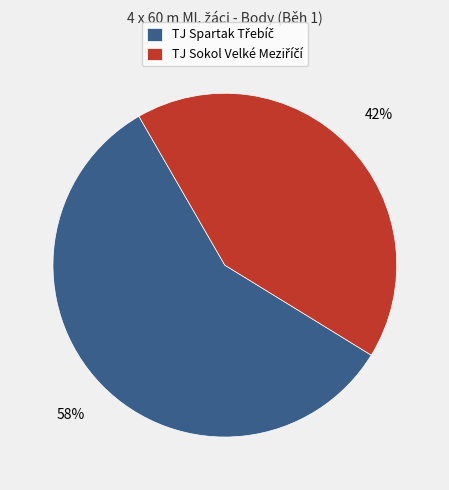

Does any single category account for the majority?

Yes